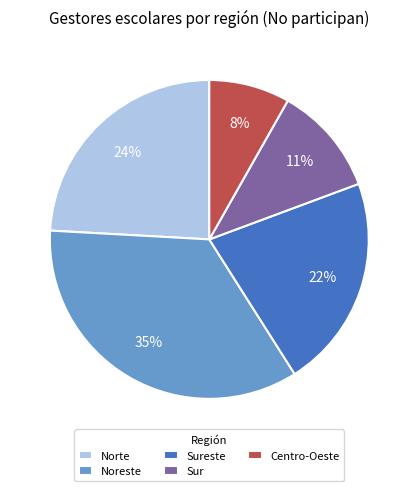

Does Norte account for over 50% of the chart?

No